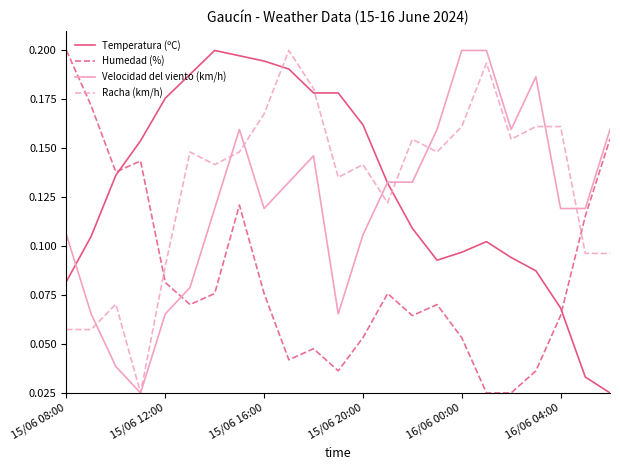

True or false: Humedad (%) and Racha (km/h) intersect in this chart.

True